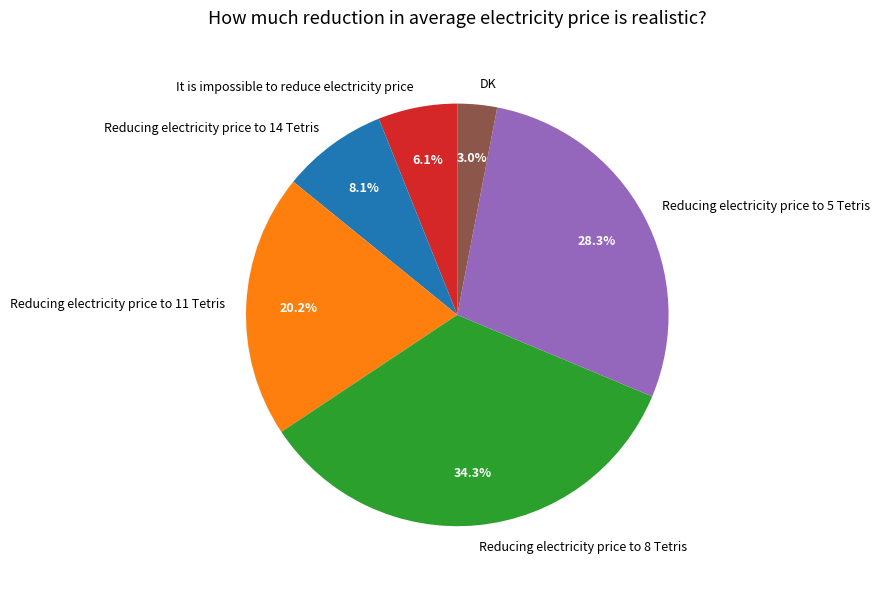

True or false: Reducing electricity price to 8 Tetris accounts for 34% of the total.

True